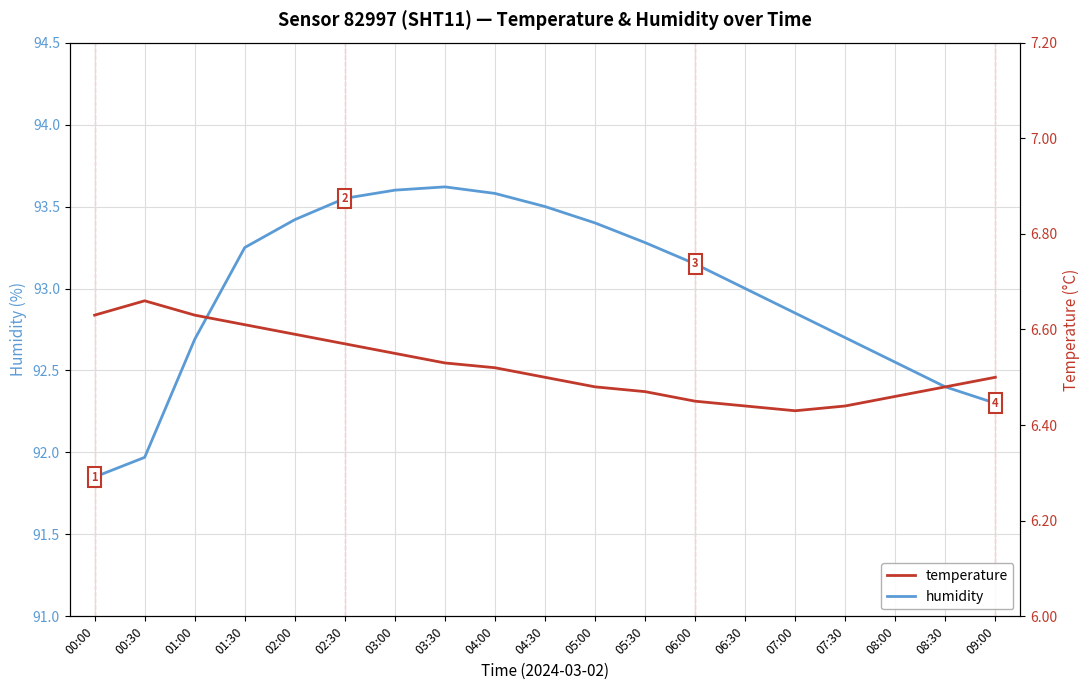

Rank the series at 03:30 from highest to lowest value.

humidity, temperature